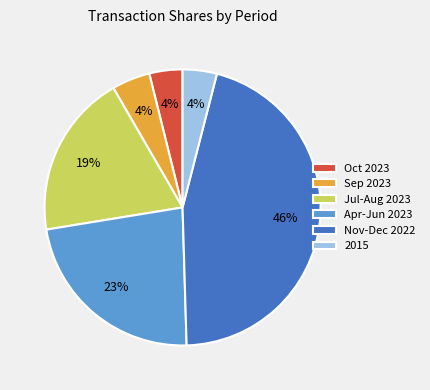

Which category has the biggest portion of the pie?

Nov-Dec 2022